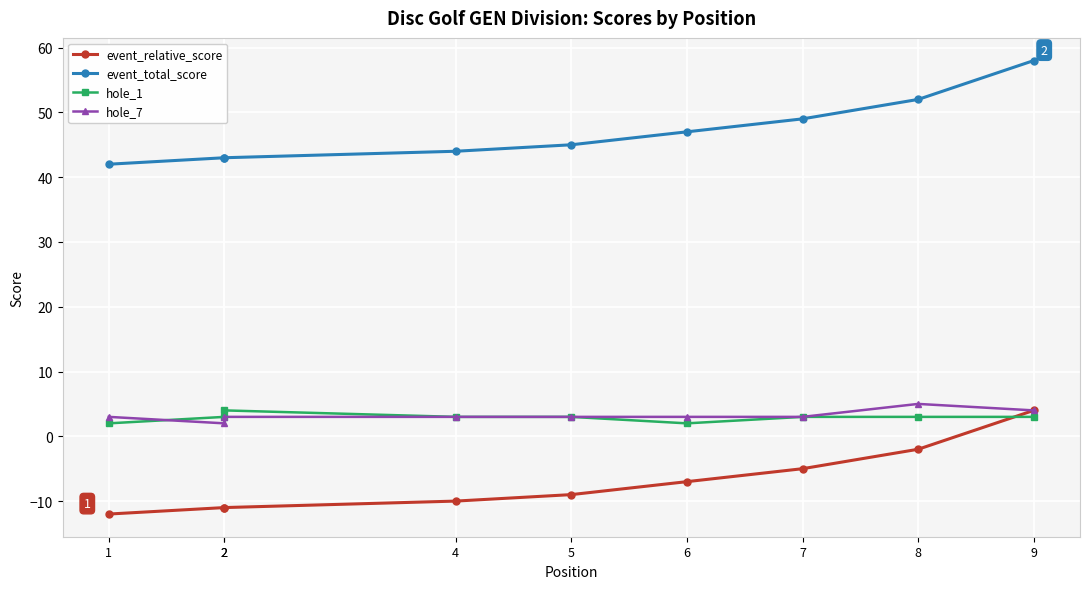

Reading left to right, extract all data points from this chart.

event_relative_score: 1=-12	2=-11	2=-11	4=-10	5=-9	6=-7	7=-5	8=-2	9=4
event_total_score: 1=42	2=43	2=43	4=44	5=45	6=47	7=49	8=52	9=58
hole_1: 1=2	2=3	2=4	4=3	5=3	6=2	7=3	8=3	9=3
hole_7: 1=3	2=2	2=3	4=3	5=3	6=3	7=3	8=5	9=4